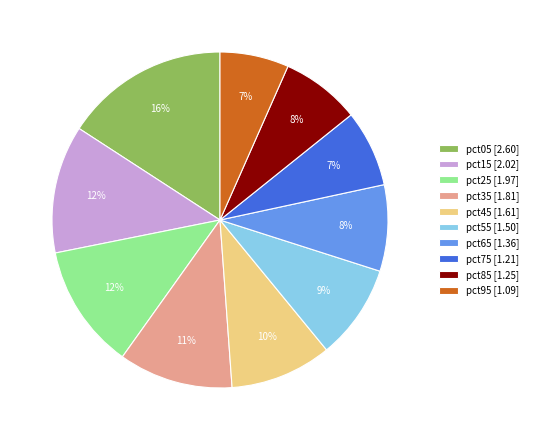

Which has a higher value, pct95 [1.09] or pct65 [1.36]?

pct65 [1.36]